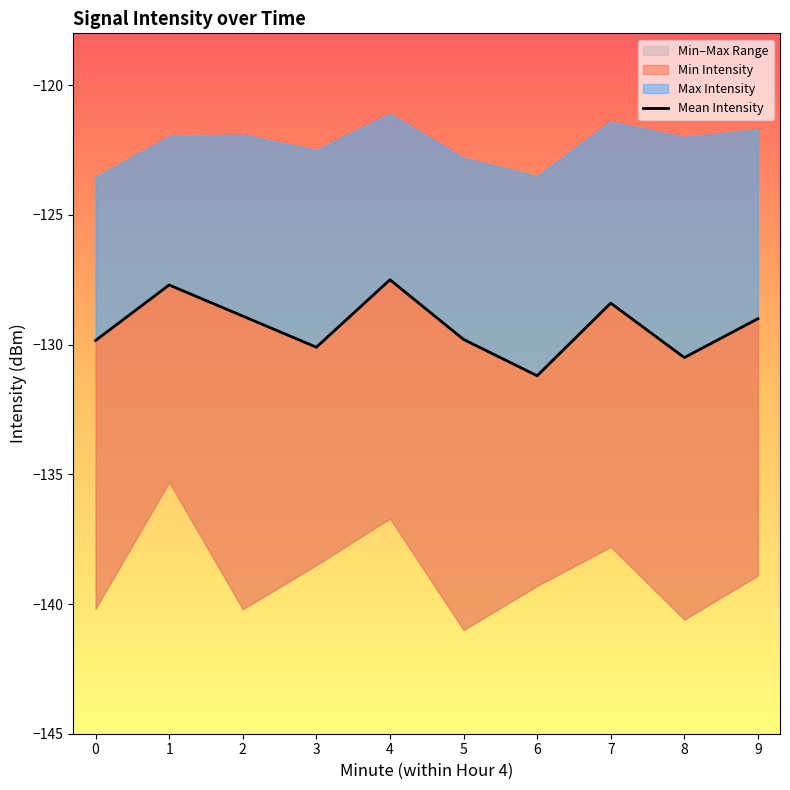

How many interior local peaks (higher than both neighbors) does the data have?

3